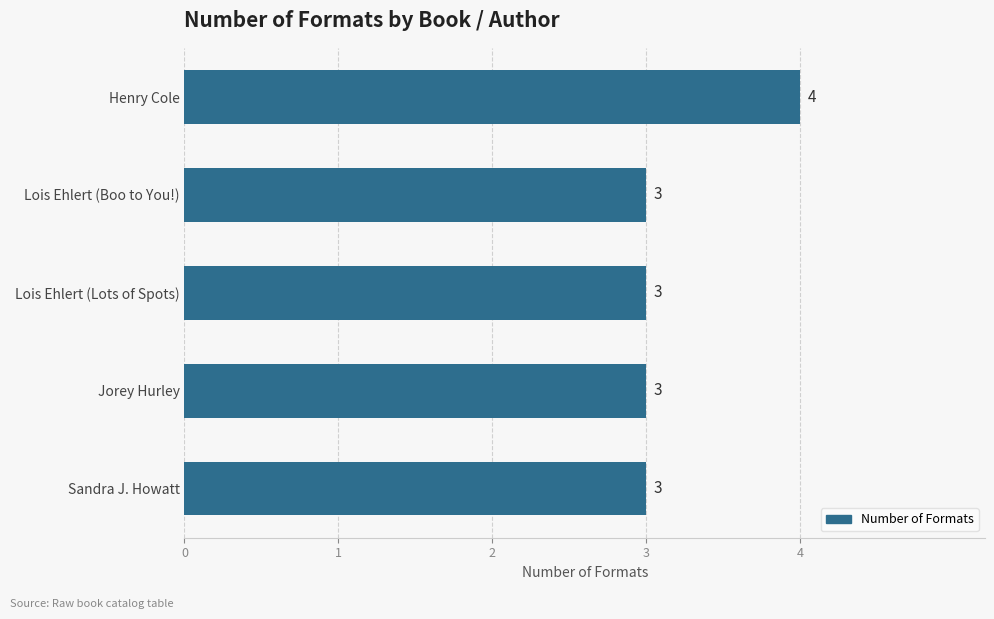

Reading top to bottom, transcribe all the data shown in this chart.

Henry Cole=4	Lois Ehlert (Boo to You!)=3	Lois Ehlert (Lots of Spots)=3	Jorey Hurley=3	Sandra J. Howatt=3